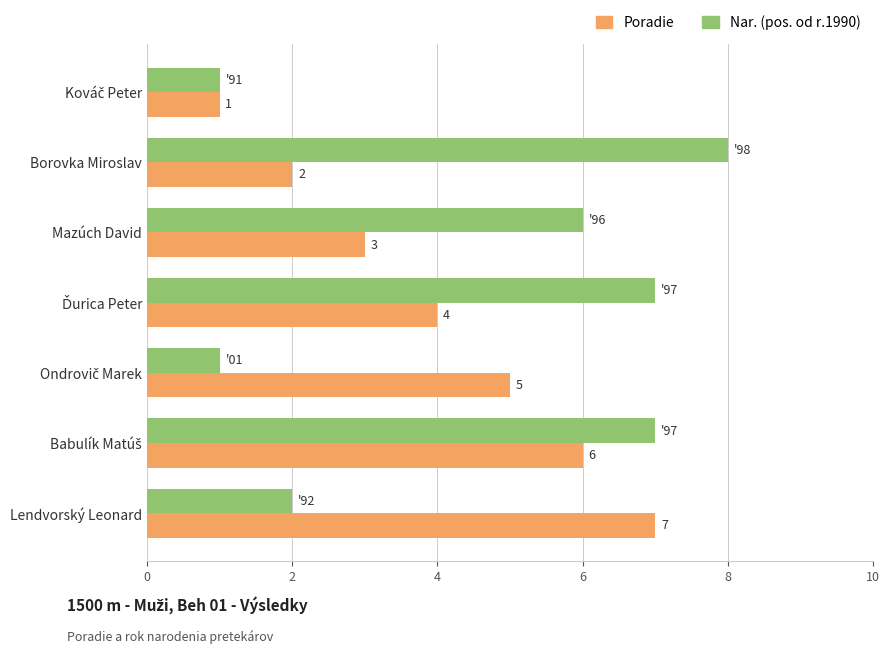

What is the lowest value of the Nar. (pos. od r.1990) series?

1